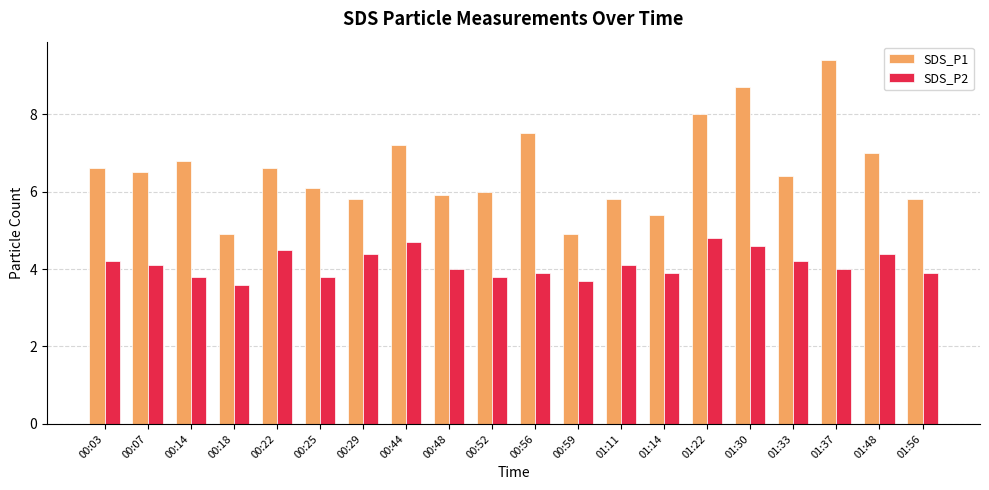

What position from the right is 01:22?

6